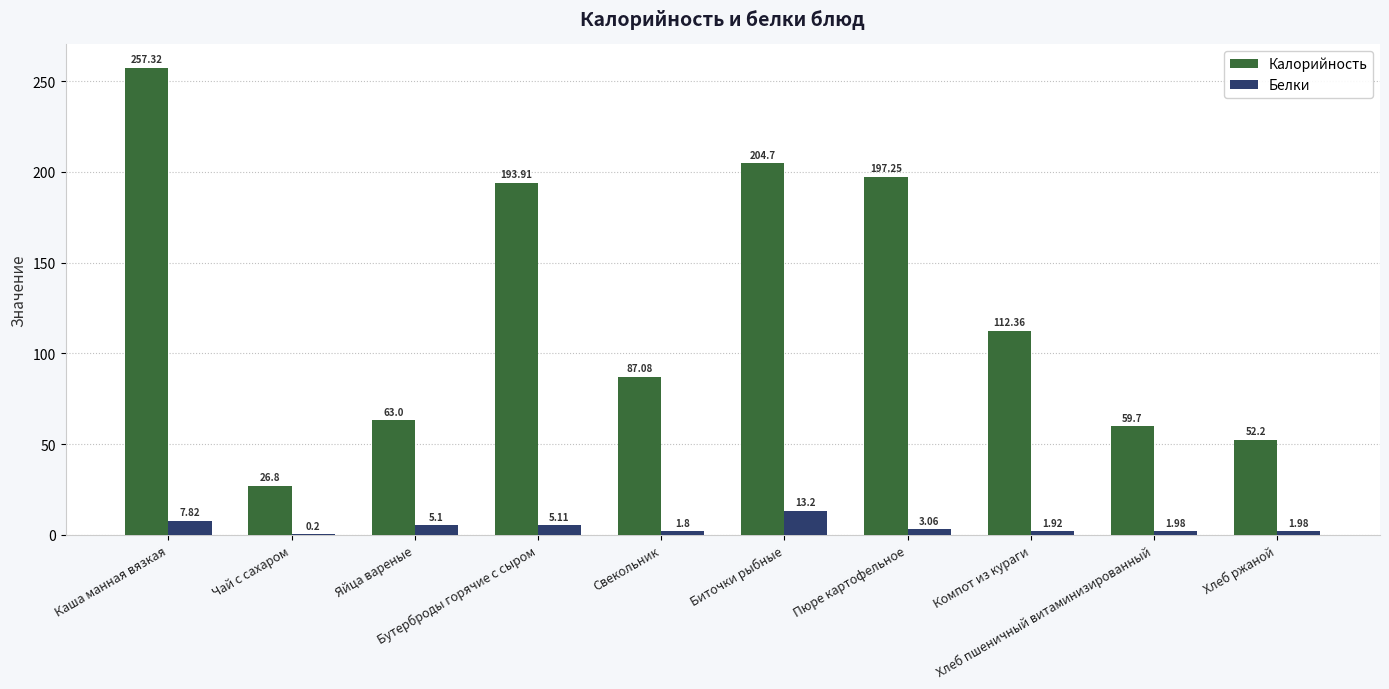

The Белки series shows 0.2 at Чай с сахаром. True or false?

True